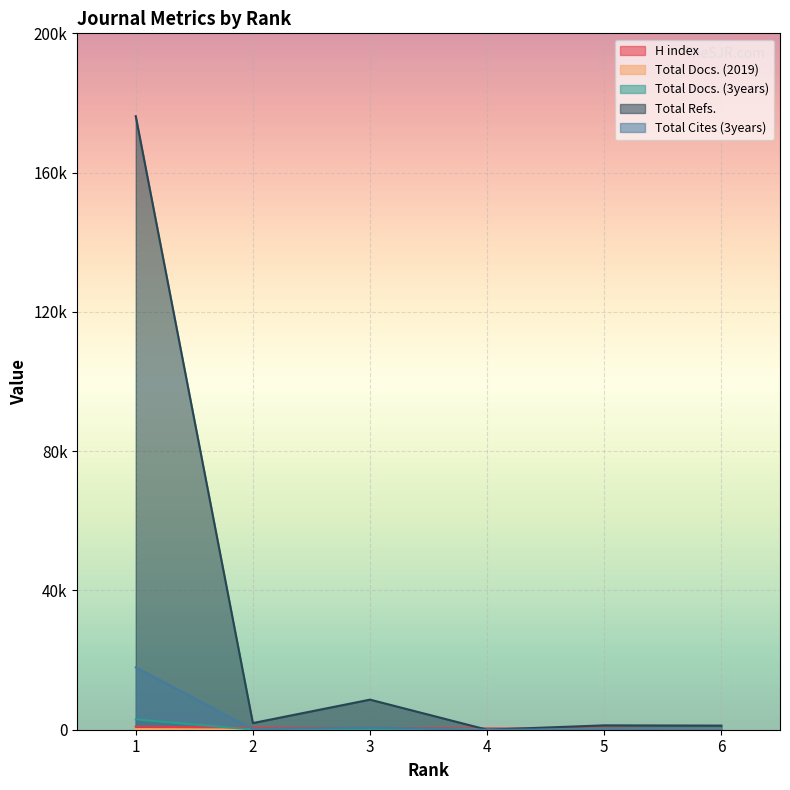

What is the difference between the highest and lowest values at 3?

8593